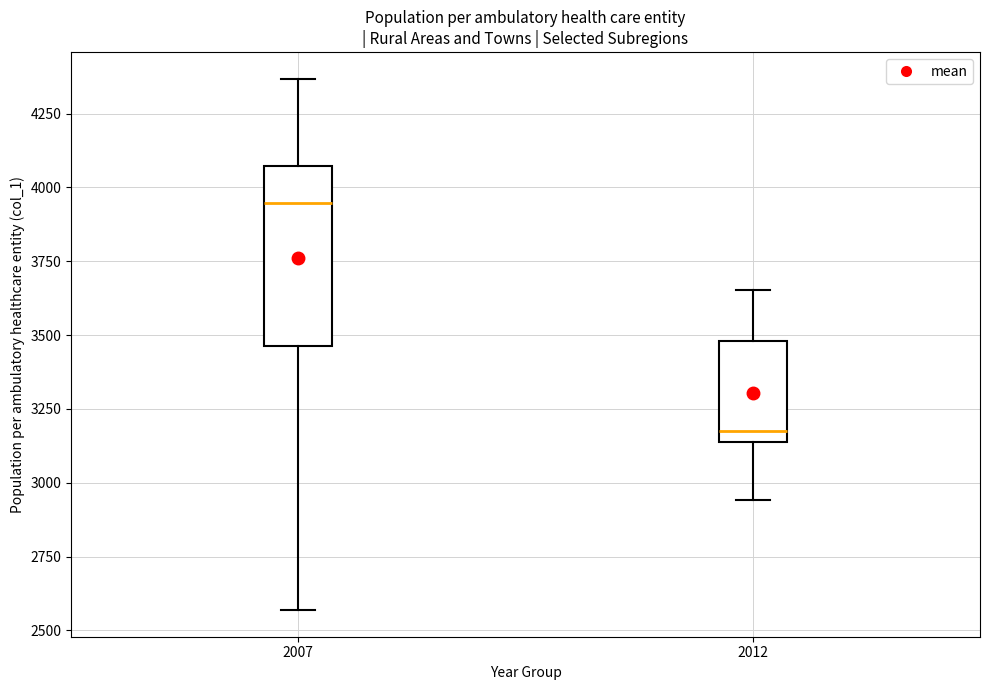

Where does the lower whisker of the box at x = 2007 end on the y-axis? The values are not printed on the chart, so give them approximately, as read against the axis.

2550